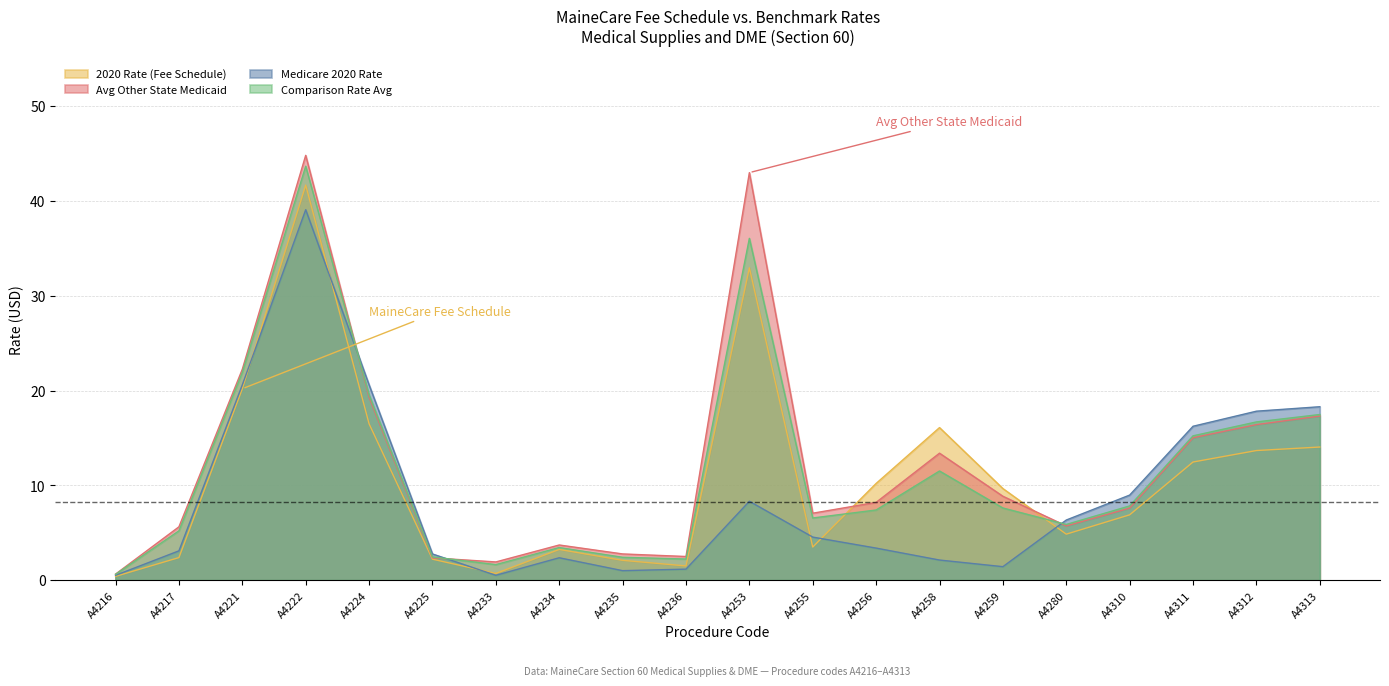

What is the value of the Comparison Rate Avg point at the 18th from the left?

15.2